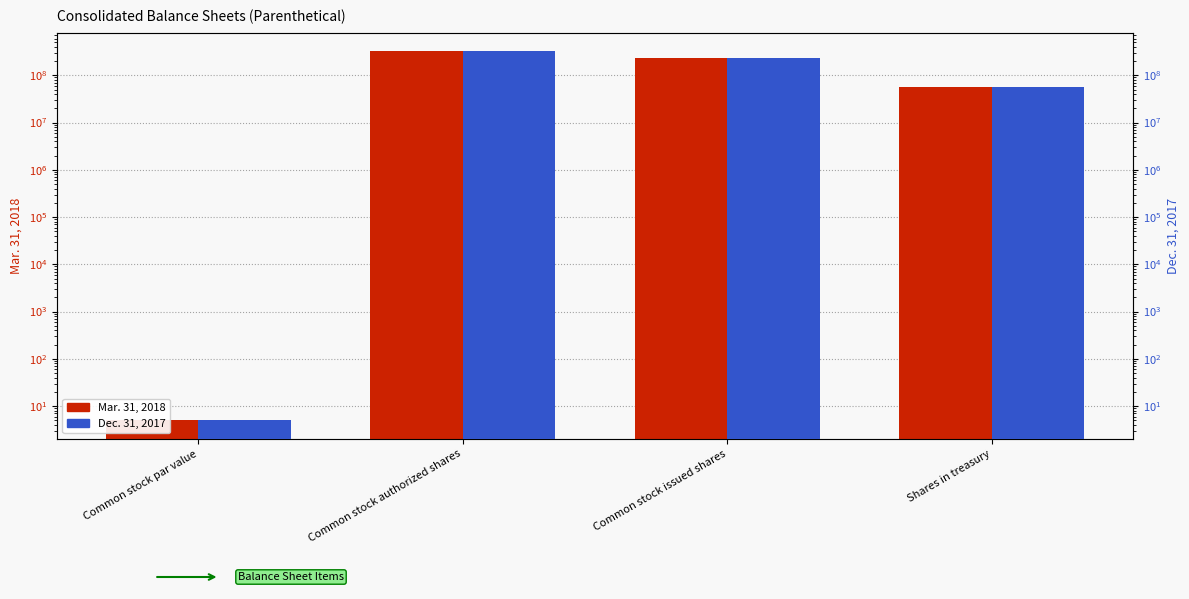

Where does the Mar. 31, 2018 series first go above 228164824?

Common stock authorized shares